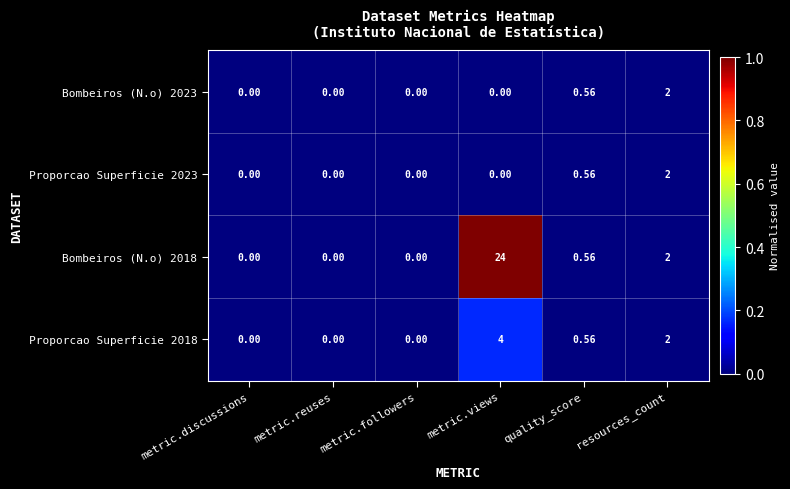

Which category has the highest value across all series?

metric.views